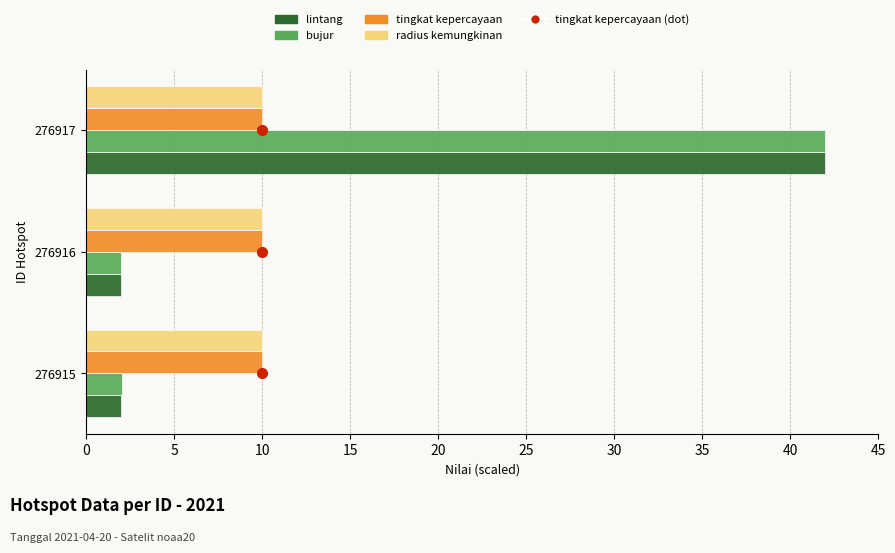

Which label corresponds to the largest value in the chart?

276917